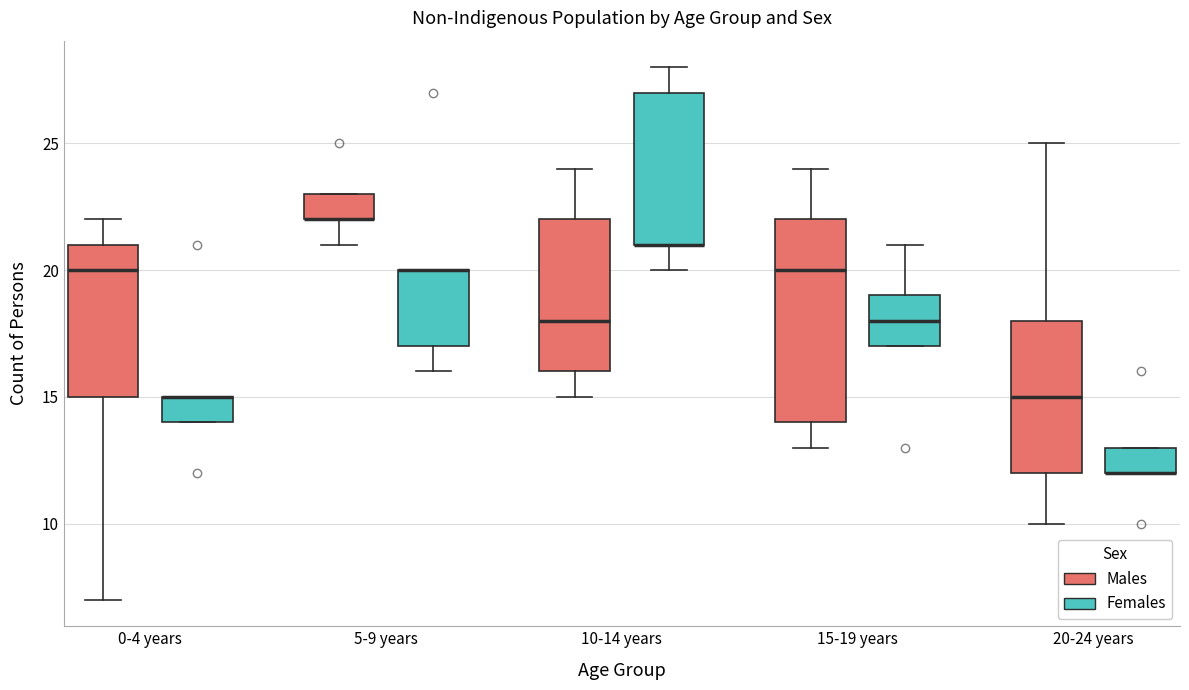

Reading left to right, transcribe this box plot: for each box, give where its median line is, the range the box spans, and where its two whiskers end, as read against the y-axis. The values are not printed on the chart, so give them approximately, as read against the axis.

0-4 years (Males): median 20, box 15 to 21, whiskers 7 to 22
0-4 years (Females): median 15 (drawn on the box's upper edge), box 14 to 15, whiskers 14 to 15
5-9 years (Males): median 22 (drawn on the box's lower edge), box 22 to 23, whiskers 21 to 23
5-9 years (Females): median 20 (drawn on the box's upper edge), box 17 to 20, whiskers 16 to 20
10-14 years (Males): median 18, box 16 to 22, whiskers 15 to 24
10-14 years (Females): median 21 (drawn on the box's lower edge), box 21 to 27, whiskers 20 to 28
15-19 years (Males): median 20, box 14 to 22, whiskers 13 to 24
15-19 years (Females): median 18, box 17 to 19, whiskers 17 to 21
20-24 years (Males): median 15, box 12 to 18, whiskers 10 to 25
20-24 years (Females): median 12 (drawn on the box's lower edge), box 12 to 13, whiskers 12 to 13